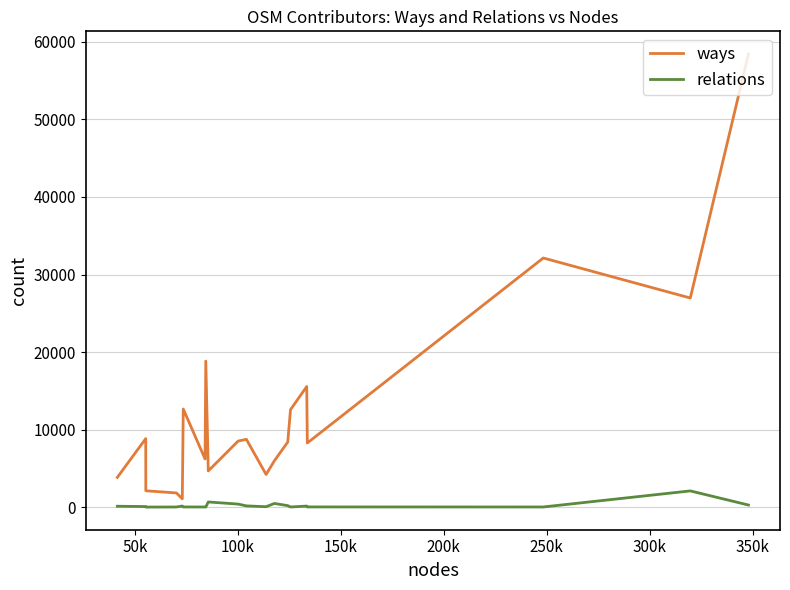

Which series has the widest spread of values?

ways